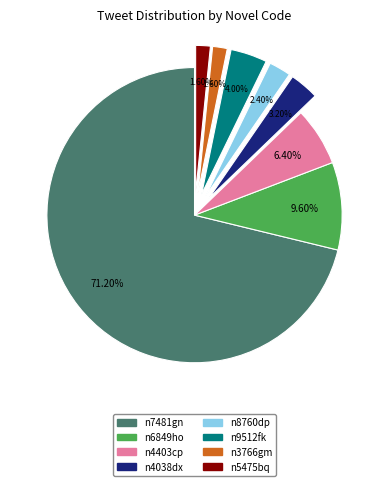

Is there a majority slice in this chart?

Yes